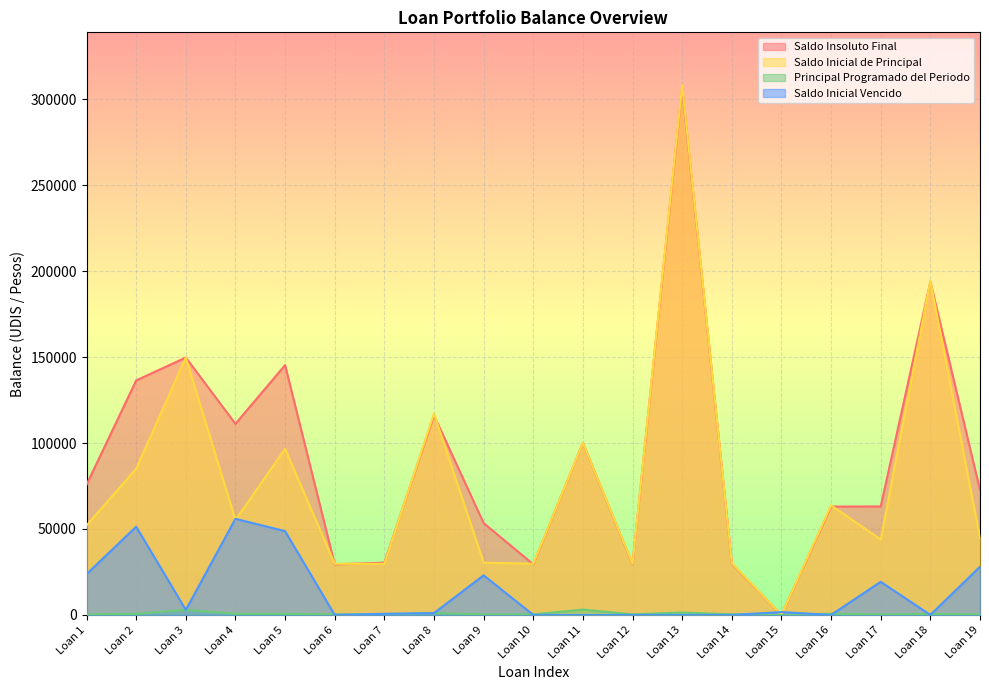

True or false: Saldo Inicial Vencido has more than 0 interior local peaks.

True